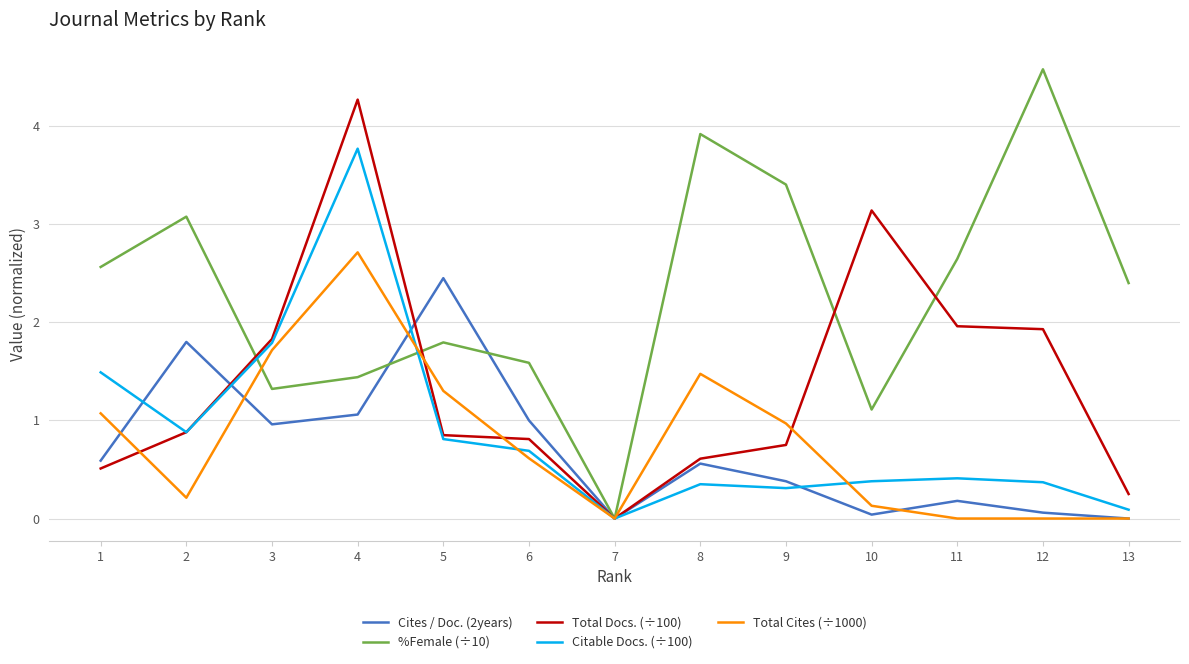

Which series has the largest total across all categories?

%Female (÷10)